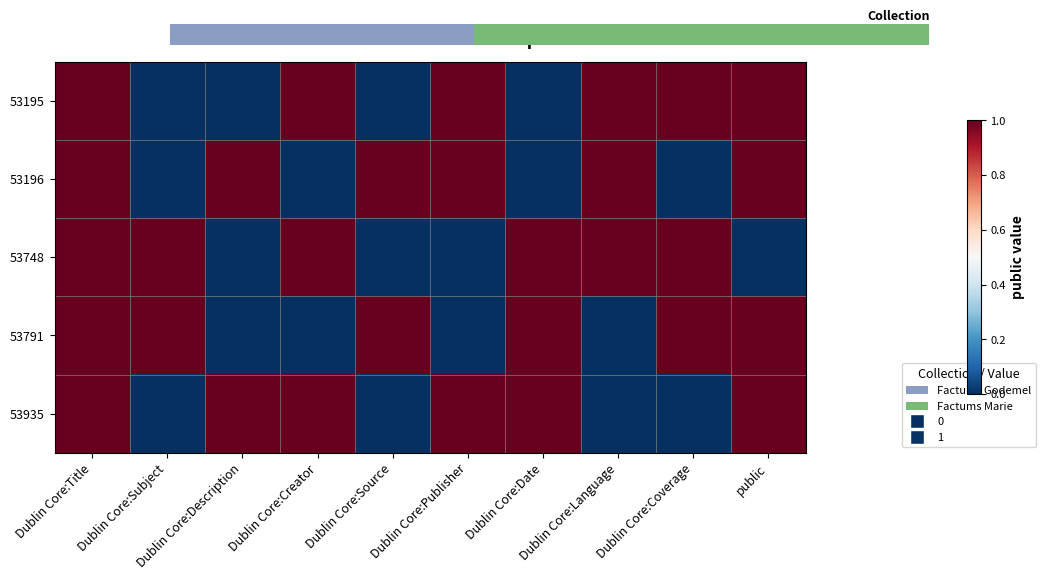

At which category is the sum across all series the highest?

Dublin Core:Title